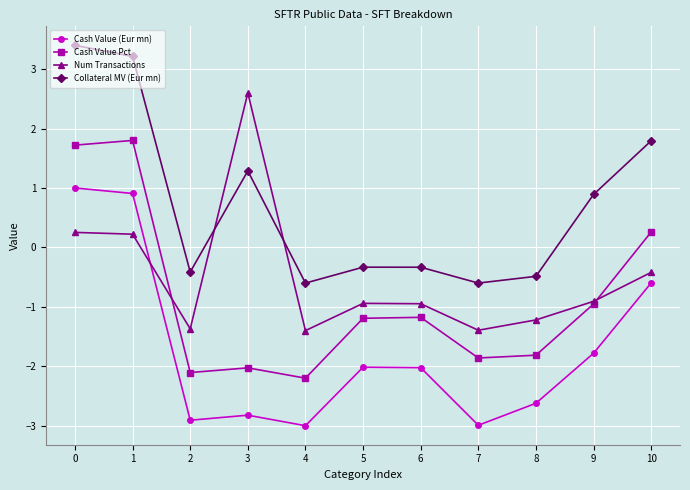

What is the highest value of the Num Transactions series?

2.6